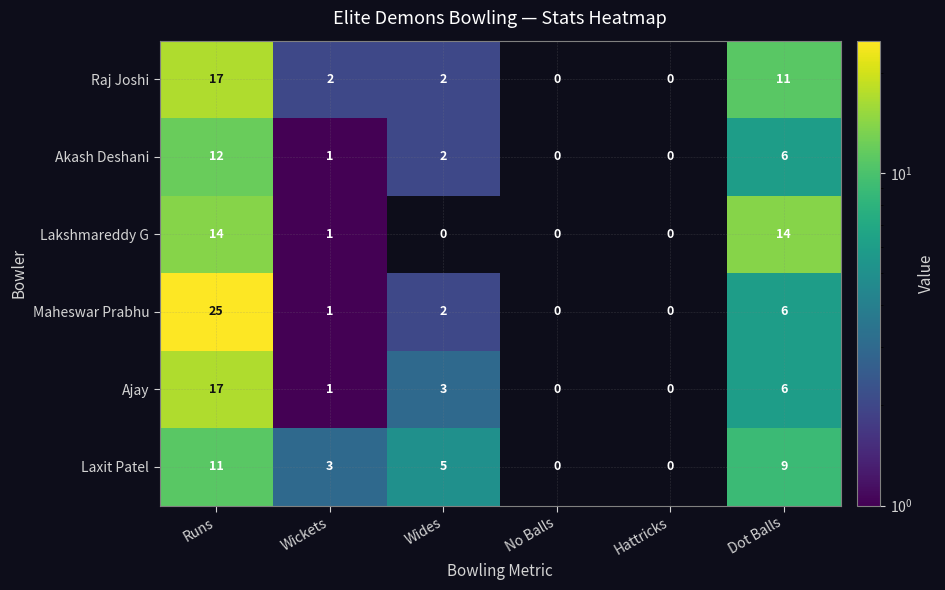

What is the difference between the Raj Joshi values at Wickets and Runs?

15